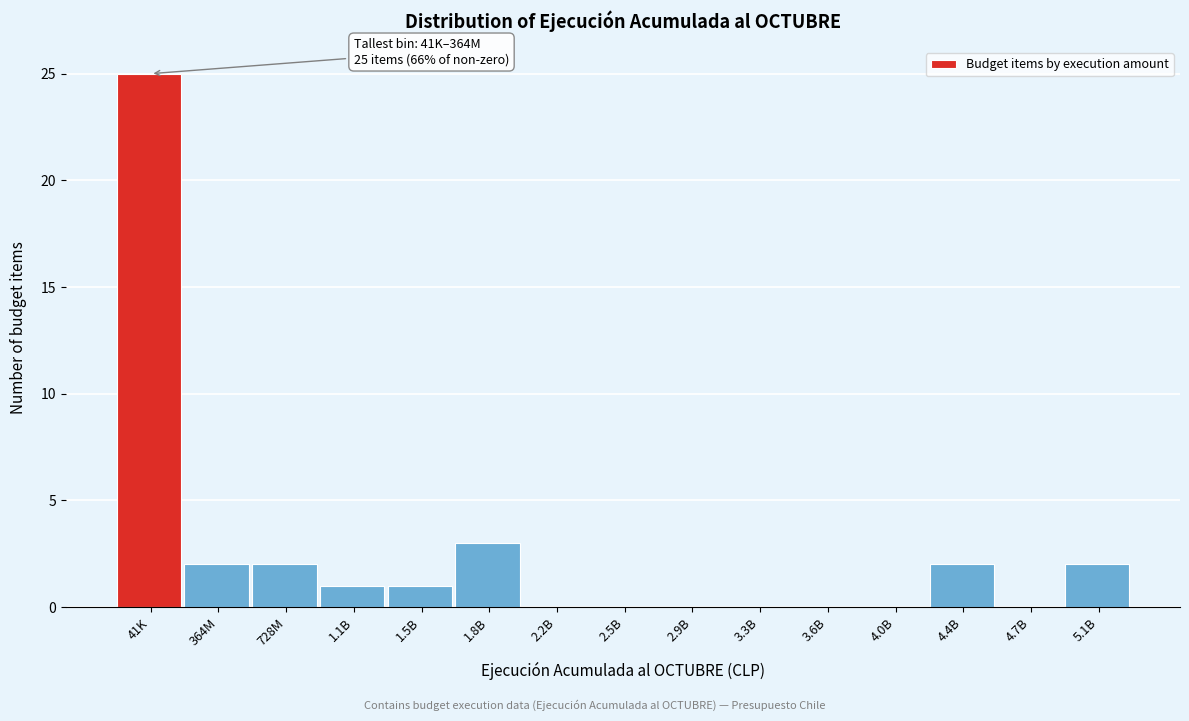

Reading left to right, extract all data points from this chart.

41K=25	364M=2	728M=2	1.1B=1	1.5B=1	1.8B=3	2.2B=0	2.5B=0	2.9B=0	3.3B=0	3.6B=0	4.0B=0	4.4B=2	4.7B=0	5.1B=2